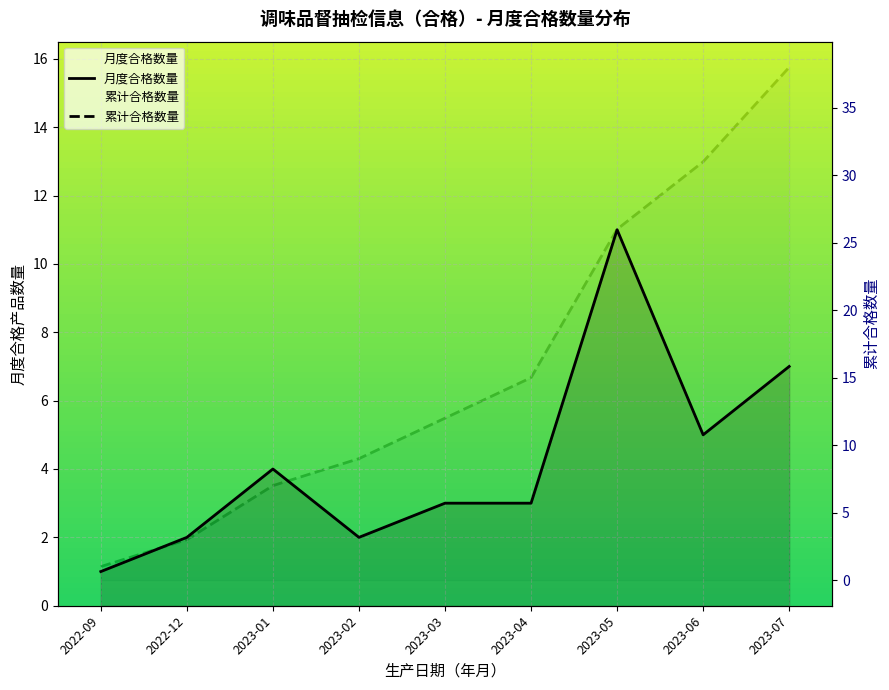

Which series has the widest spread of values?

累计合格数量